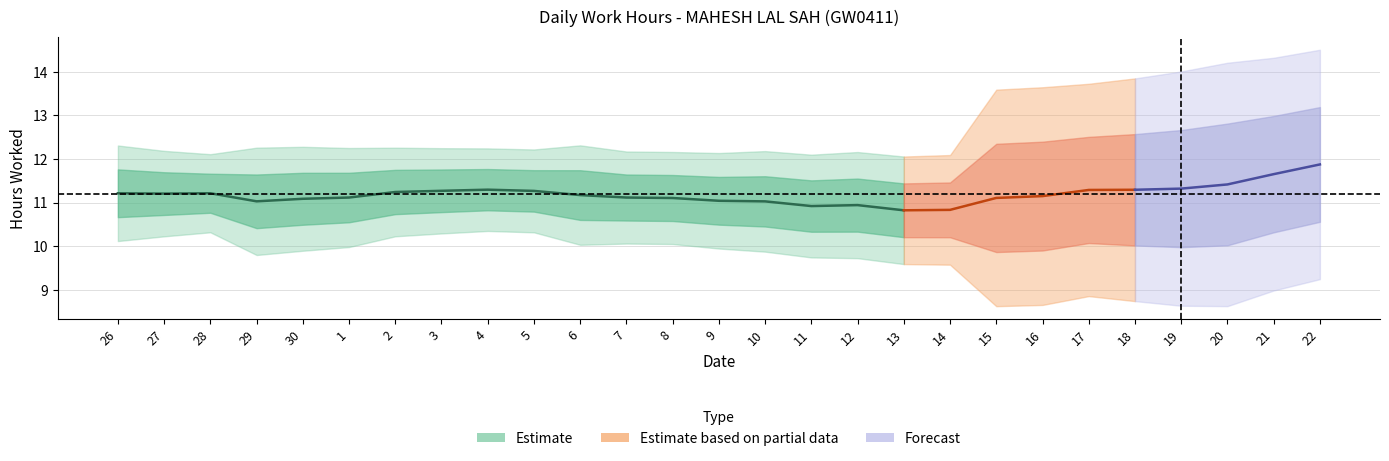

Is it true that the value at 10 is 11.1?

True